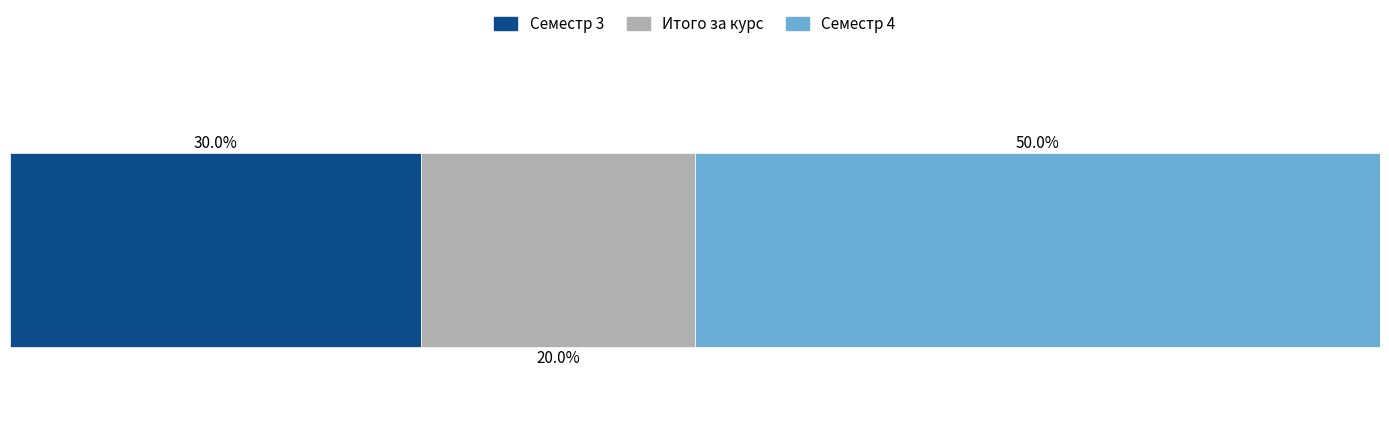

What are all the series names shown in the legend?

Семестр 3, Итого за курс, Семестр 4